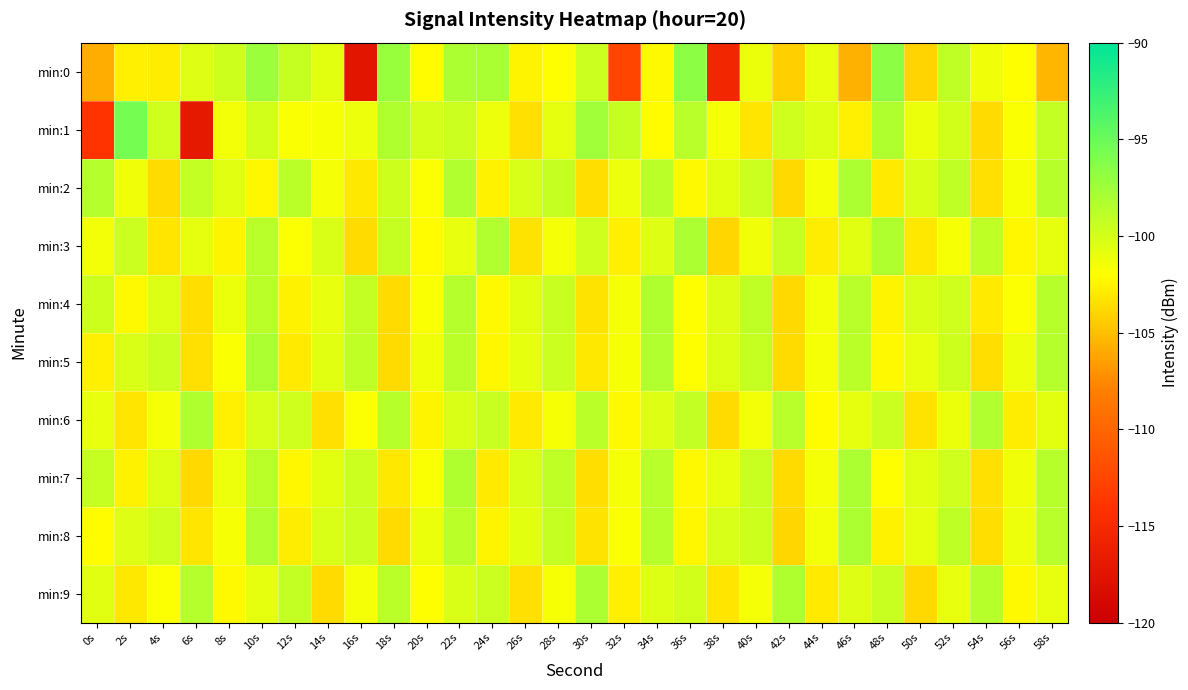

List the series in order of their peak value, highest first.

min:1, min:0, min:3, min:9, min:2, min:5, min:7, min:8, min:4, min:6